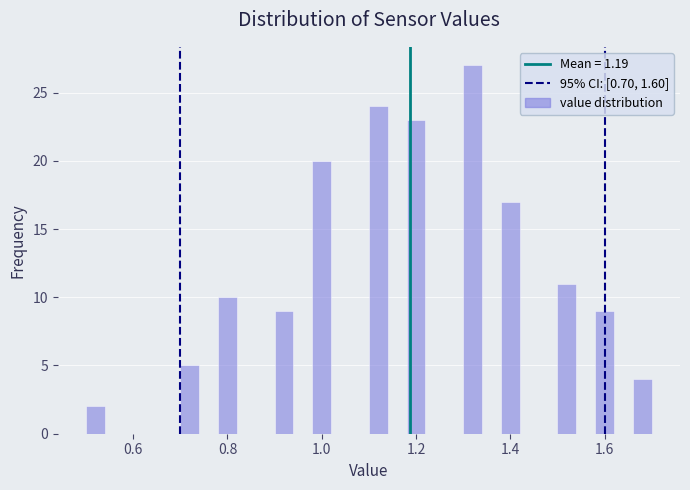

Around what value on the x-axis is the tallest bar? Give the approximate position of its centre, as read against the axis.

1.32